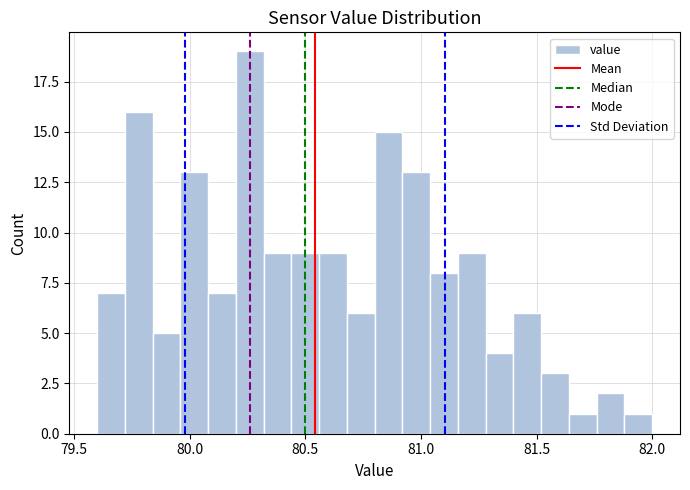

Read against the x-axis, roughly where is the centre of the tallest bar?

80.25